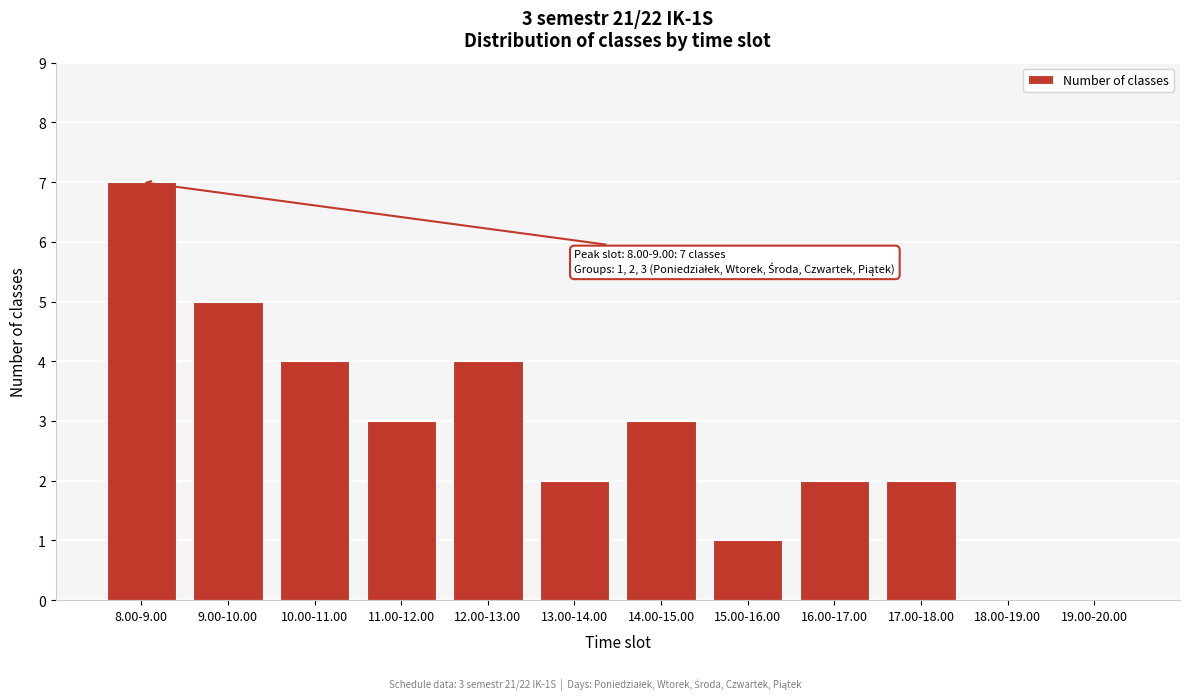

Reading left to right, list all the values displayed in this chart.

8.00-9.00=7	9.00-10.00=5	10.00-11.00=4	11.00-12.00=3	12.00-13.00=4	13.00-14.00=2	14.00-15.00=3	15.00-16.00=1	16.00-17.00=2	17.00-18.00=2	18.00-19.00=0	19.00-20.00=0